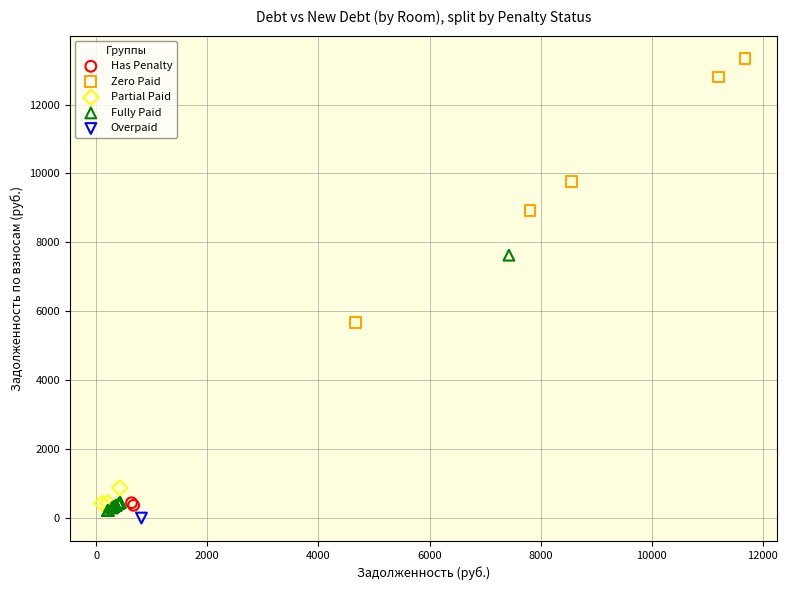

What are all the series names shown in the legend?

Has Penalty, Zero Paid, Partial Paid, Fully Paid, Overpaid